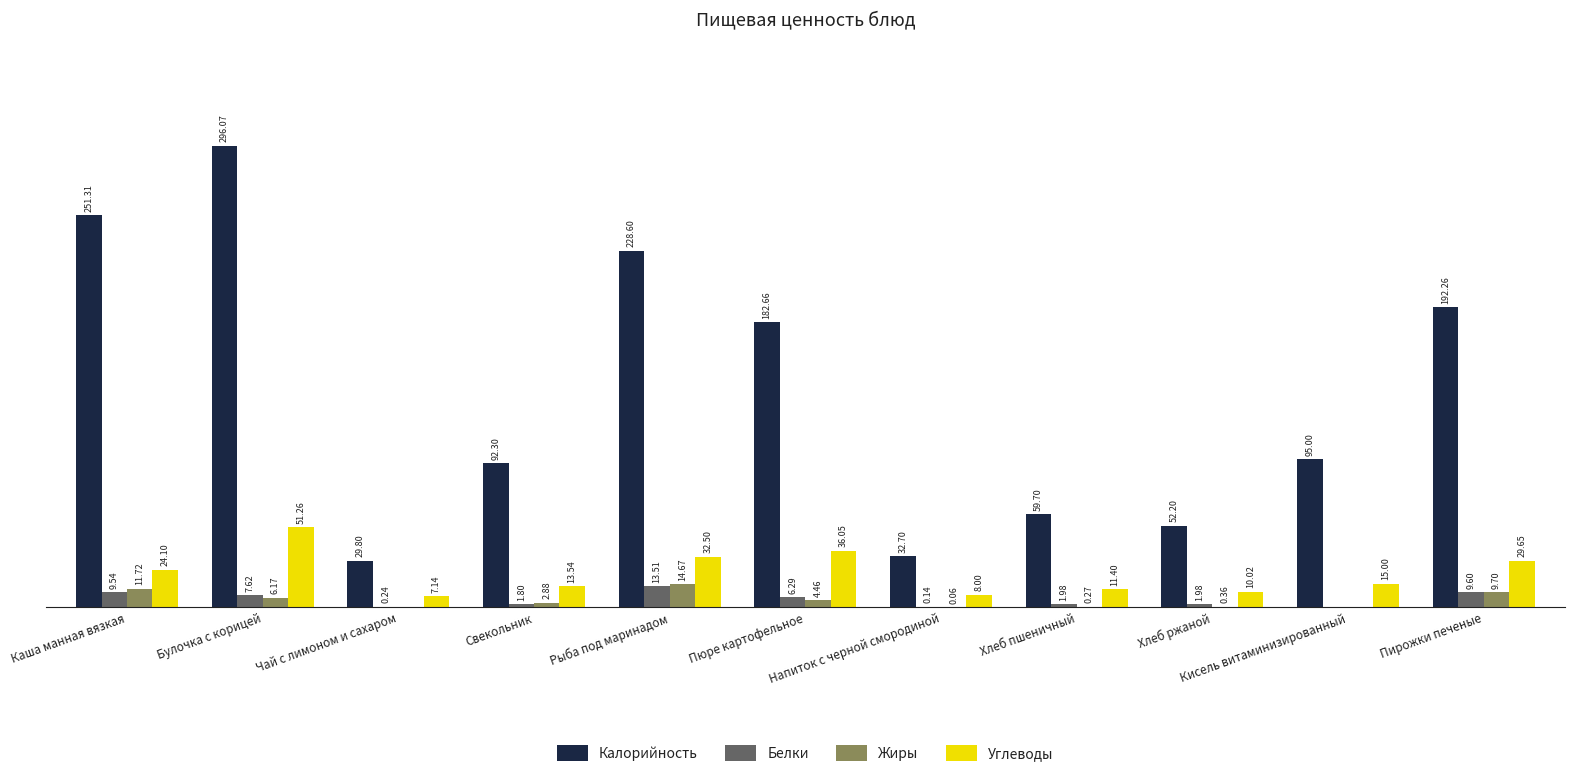

Which category has the highest value across all series?

Булочка с корицей